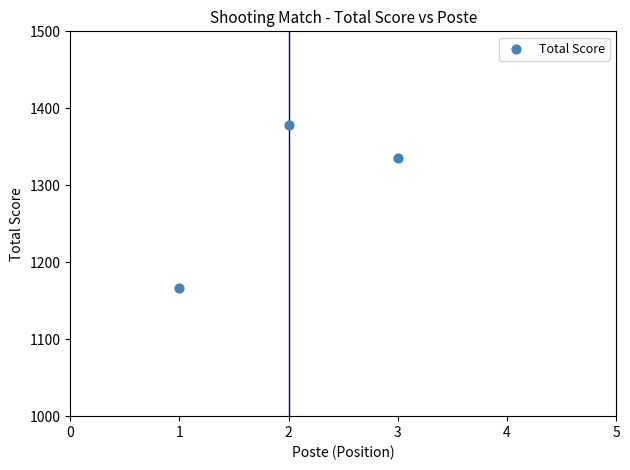

What Y value in the scatter plot is closest to 1272?

1336